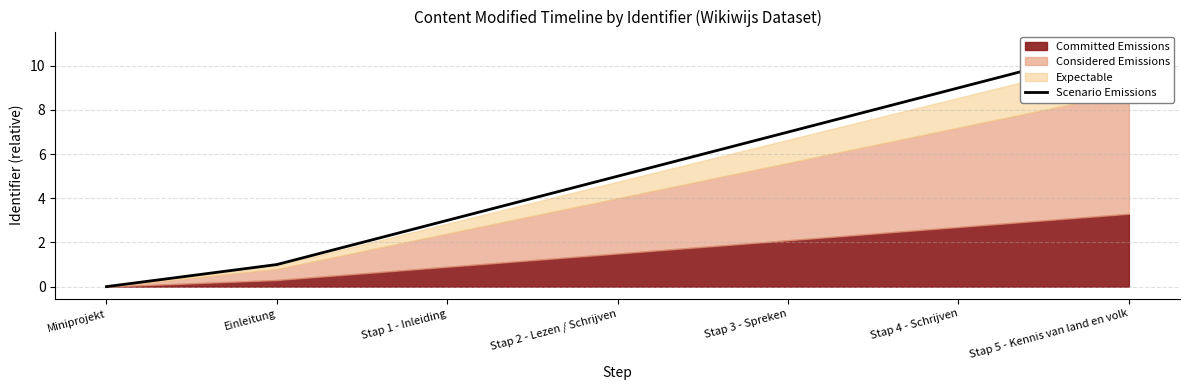

Does the chart display data point markers on the line(s)?

No